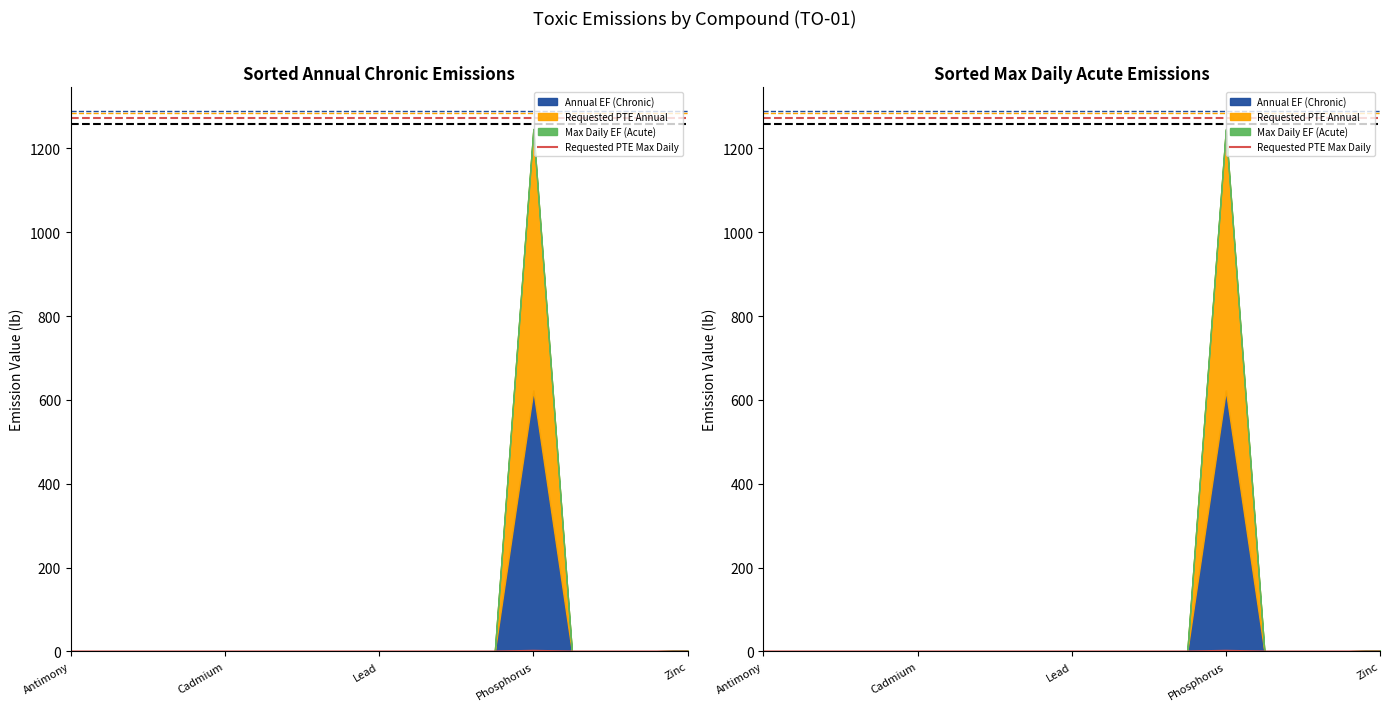

Is it true that the value at 10 is 0.0?

True